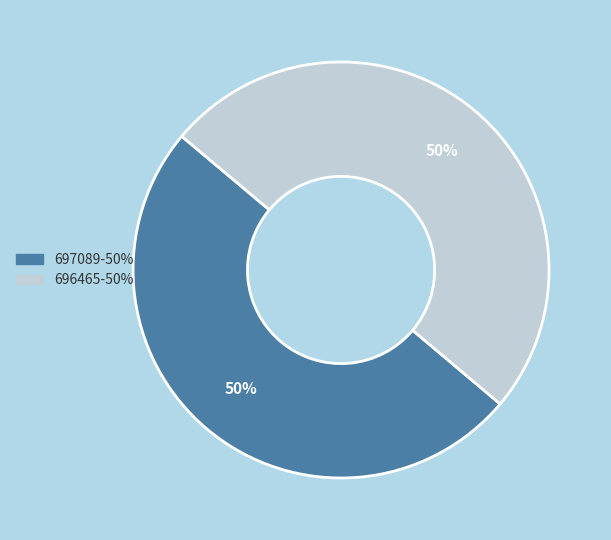

To the nearest percent, what is the average slice percentage?

50%